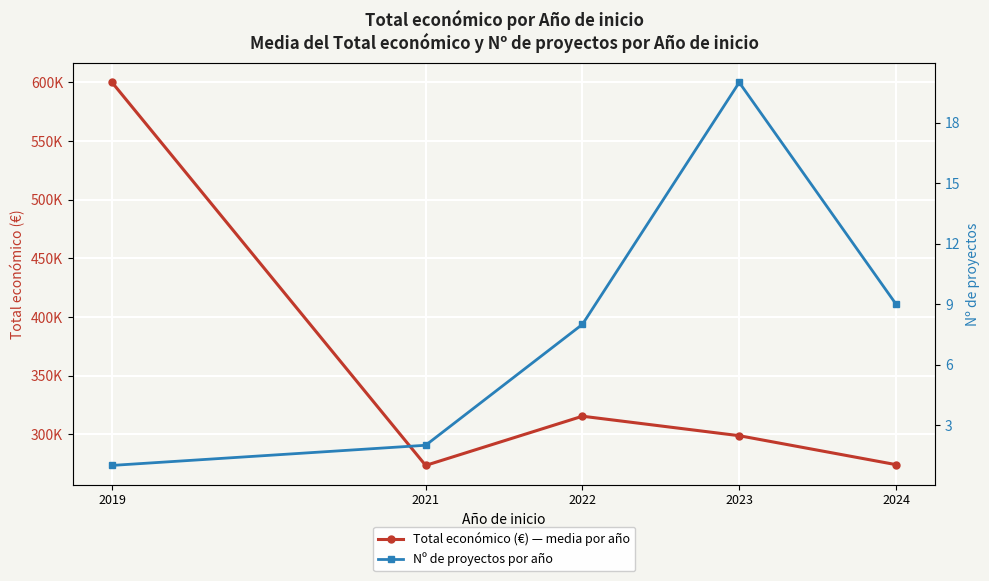

The Nº de proyectos por año series shows 0.5 at 2019. True or false?

False